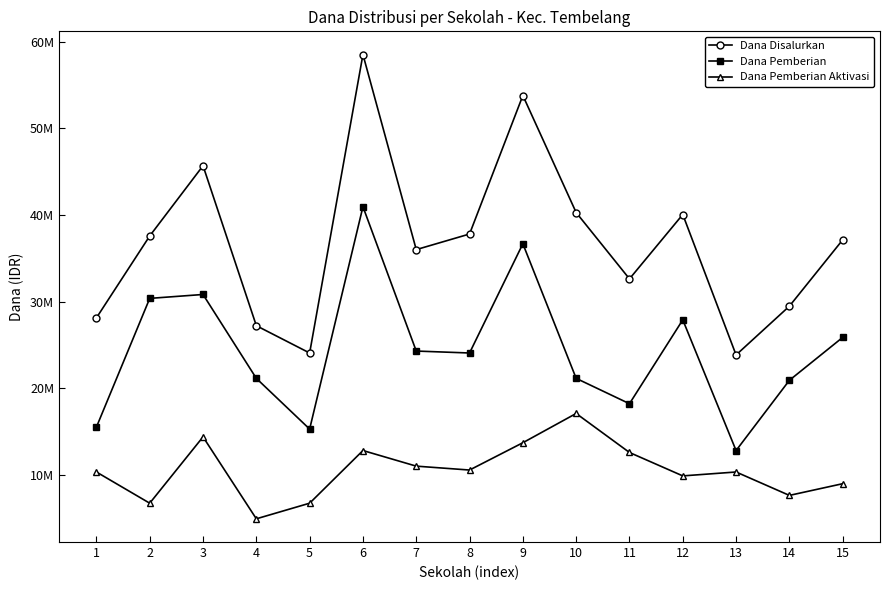

At which category does the chart reach its minimum across all series?

4